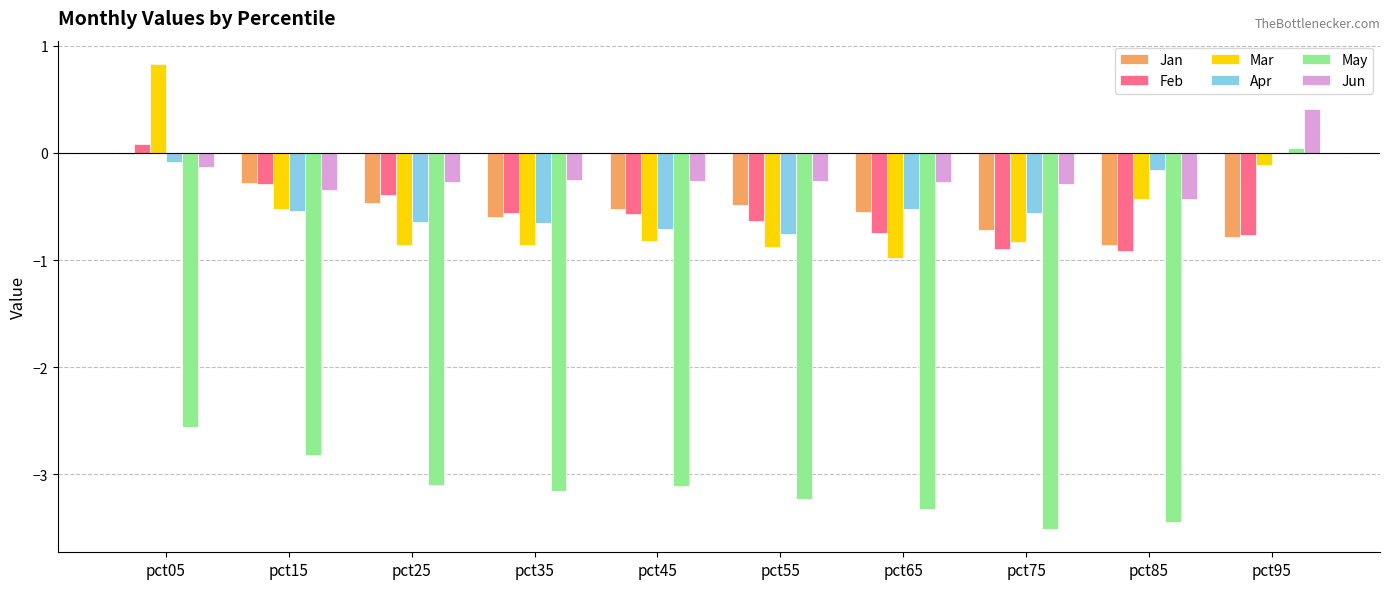

Is it true that Mar equals -0.5 at pct15?

True